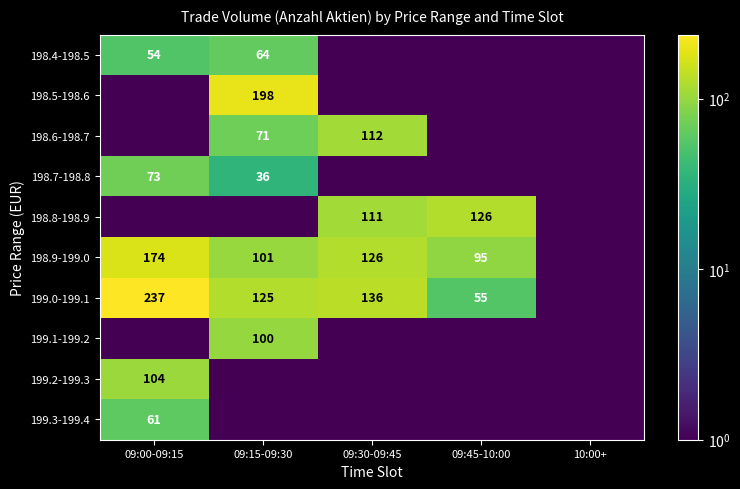

The value of 199.0-199.1 at 09:45-10:00 is 55.0. True or false?

True